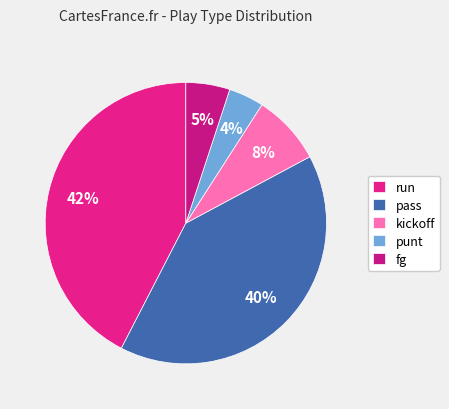

To the nearest percent, what is the average slice percentage?

20%